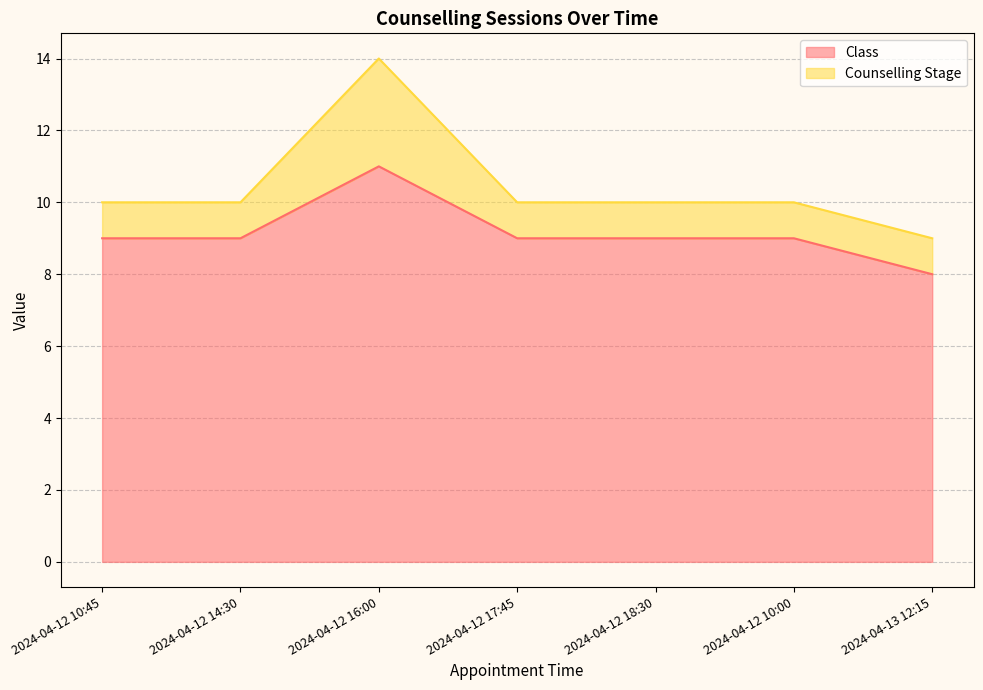

True or false: the data shows 6 at 2024-04-12 10:45.

False